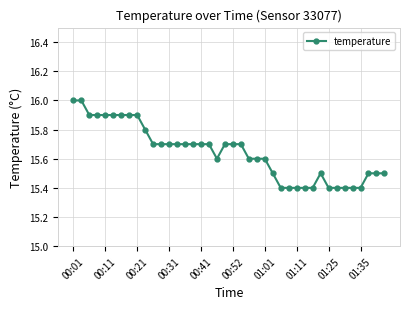

What is the value of the 17th point from the left?

15.7